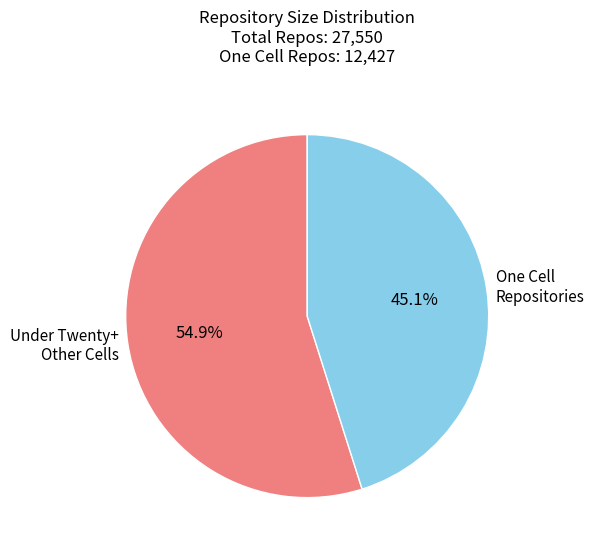

What percentage is NOT represented by Under Twenty+ Other Cells?

45.1%